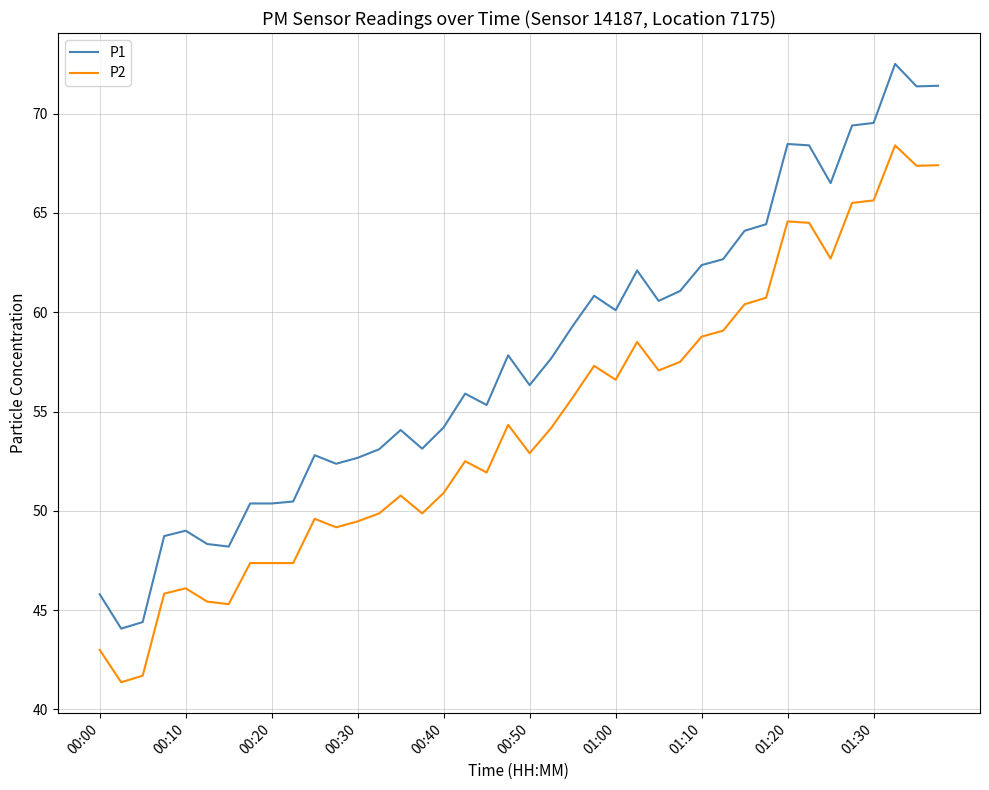

How many values in the P1 series are below 57?

20